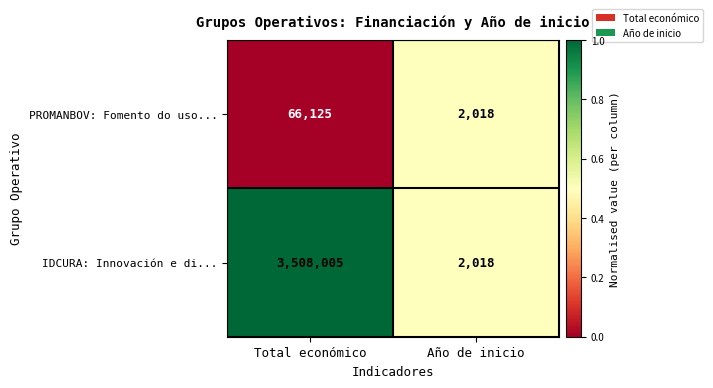

List the series in order of their peak value, highest first.

IDCURA: Innovación e di..., PROMANBOV: Fomento do uso...